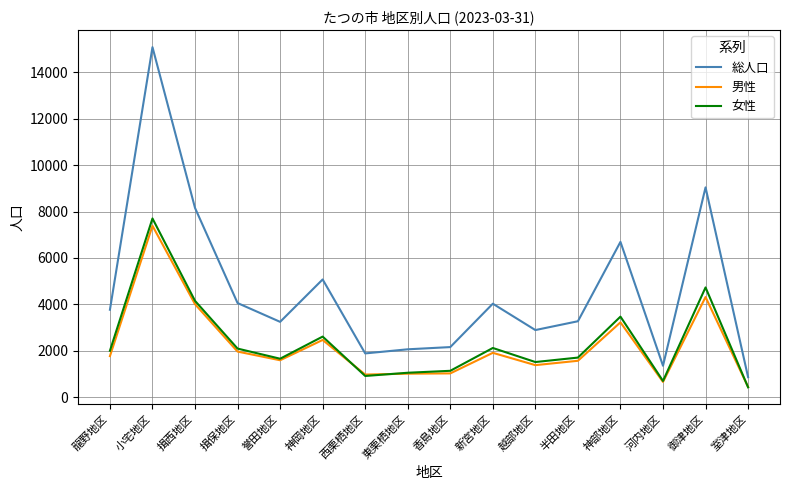

True or false: 女性 and 総人口 intersect in this chart.

False